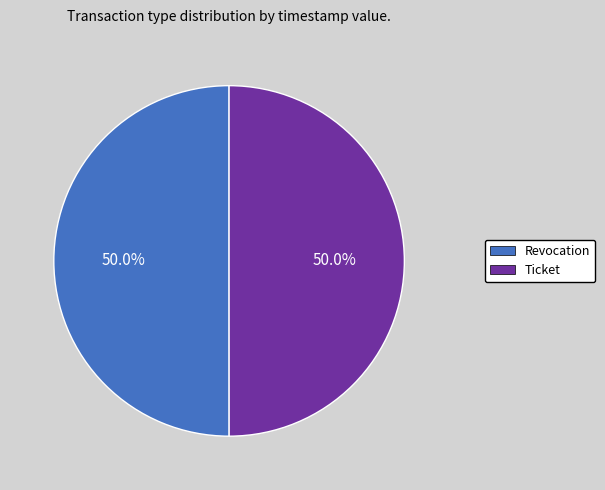

What is the ratio of the value at Ticket to the value at Revocation?

1.0